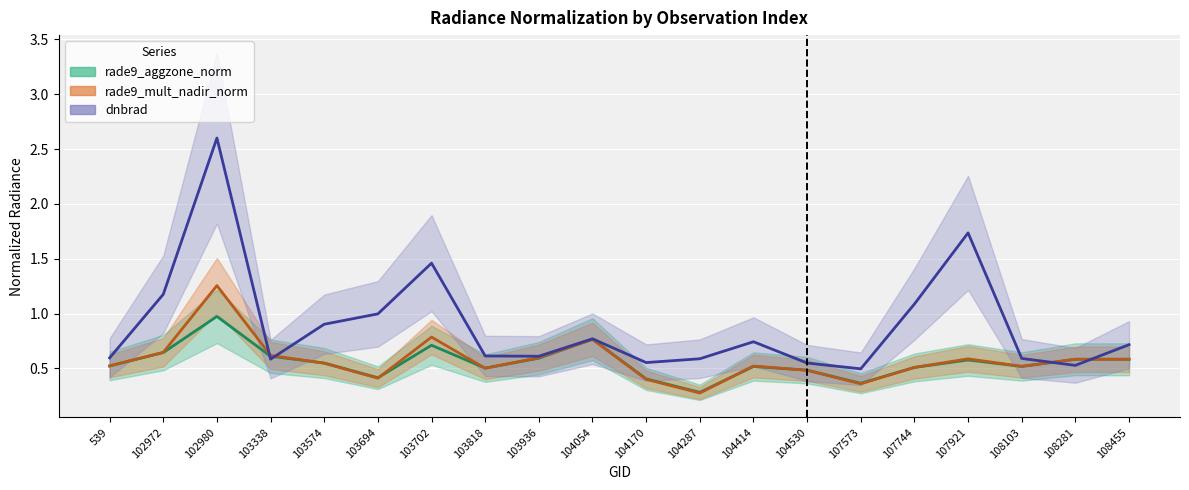

At how many categories does at least one series exceed 1?

5